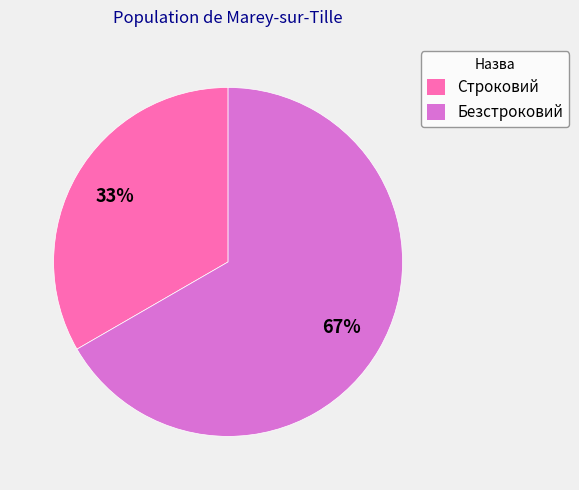

To the nearest percent, what portion does Строковий represent?

33%